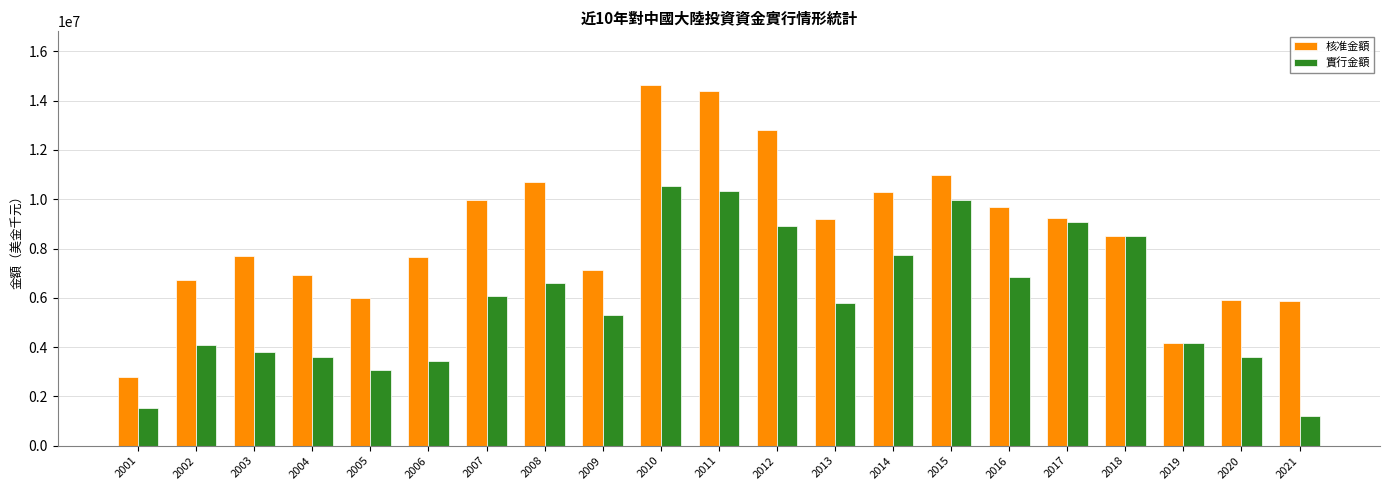

How many values in the 核准金額 series are below 8497730?

10